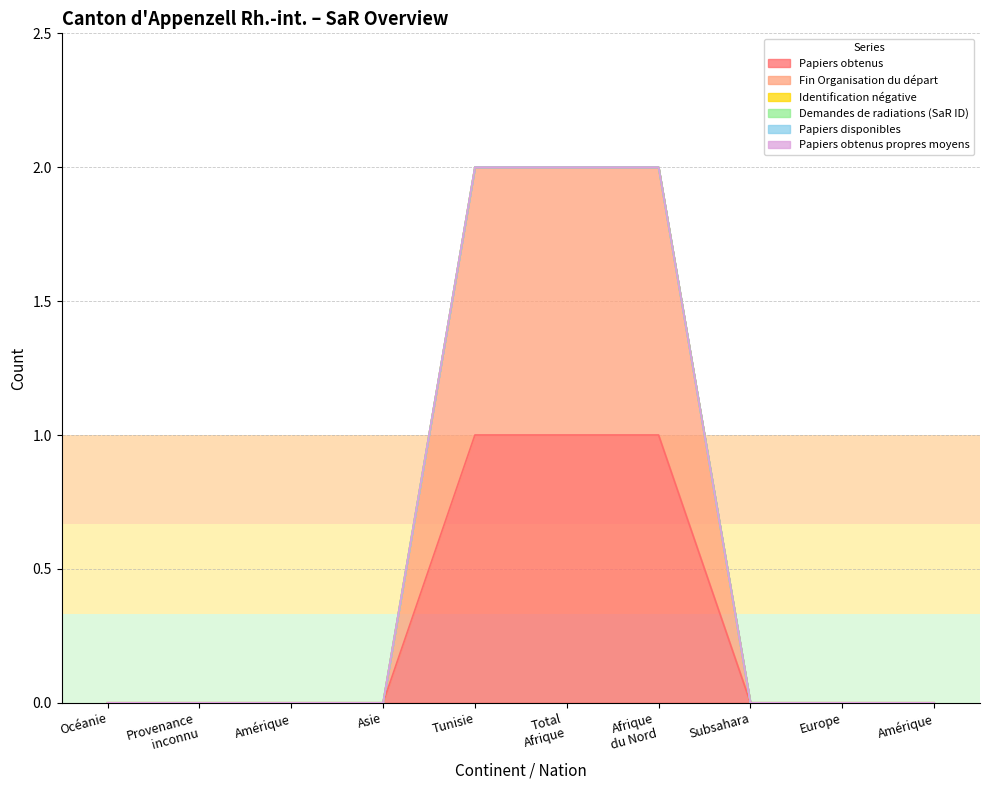

Does the chart display data point markers on the line(s)?

No